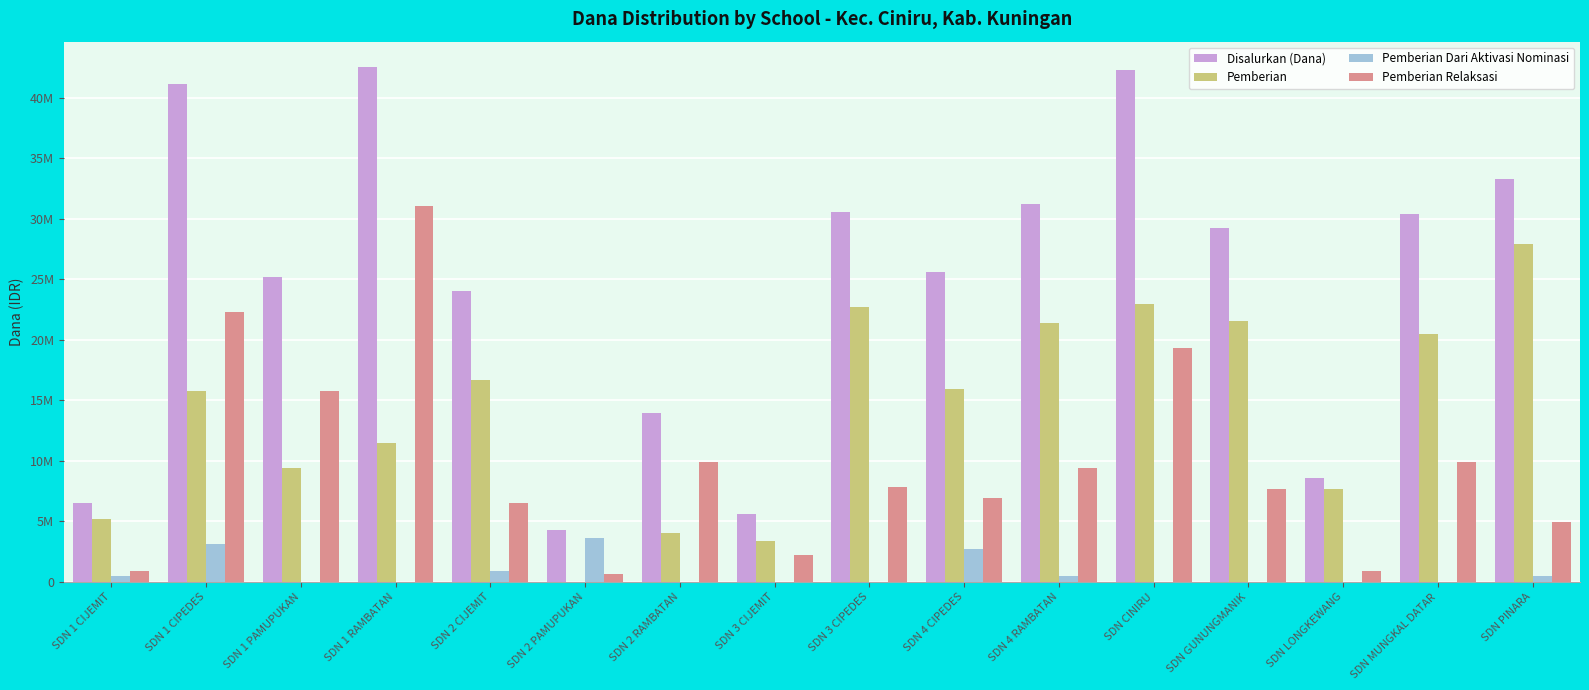

What are all the series names shown in the legend?

Disalurkan (Dana), Pemberian, Pemberian Dari Aktivasi Nominasi, Pemberian Relaksasi